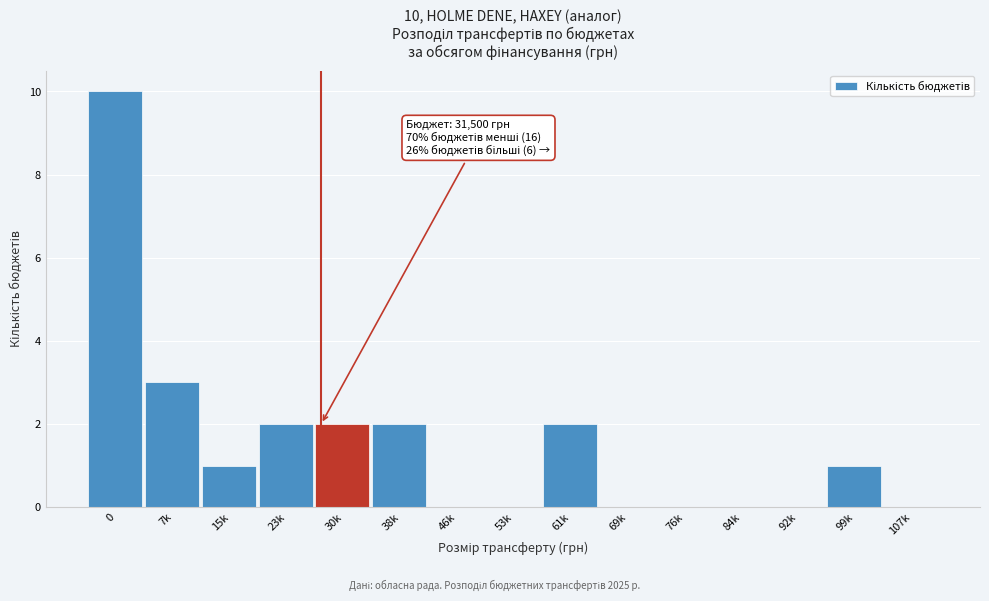

Reading right to left, transcribe all the data shown in this chart.

107k=0	99k=1	92k=0	84k=0	76k=0	69k=0	61k=2	53k=0	46k=0	38k=2	30k=2	23k=2	15k=1	7k=3	0=10